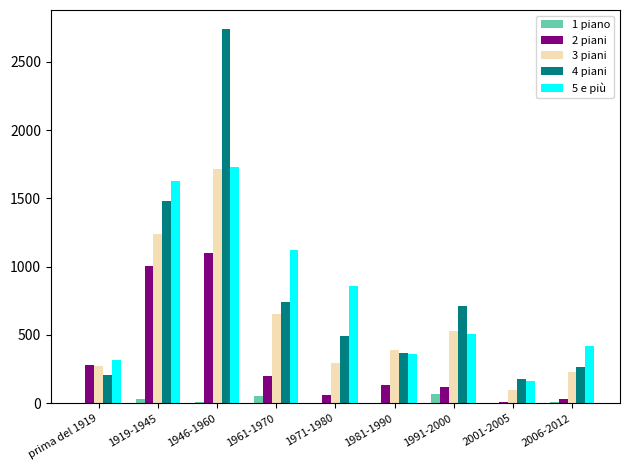

At which category does the chart reach its peak across all series?

1946-1960